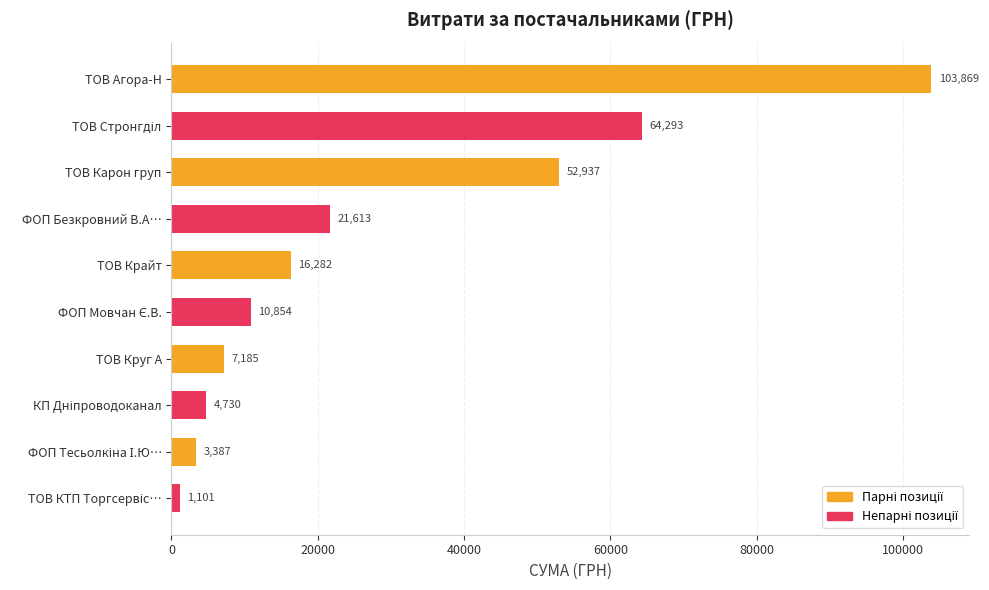

Does the chart contain any negative values?

No